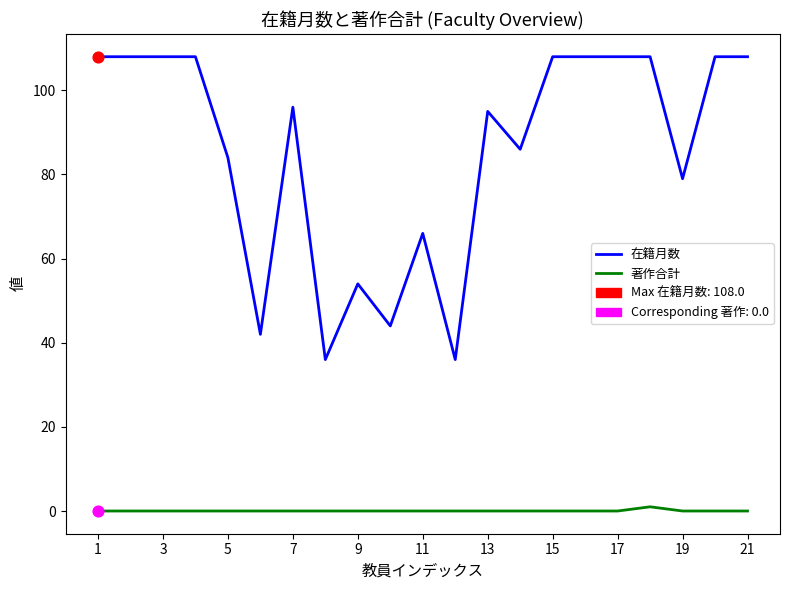

Which series has the largest range (max minus min)?

在籍月数